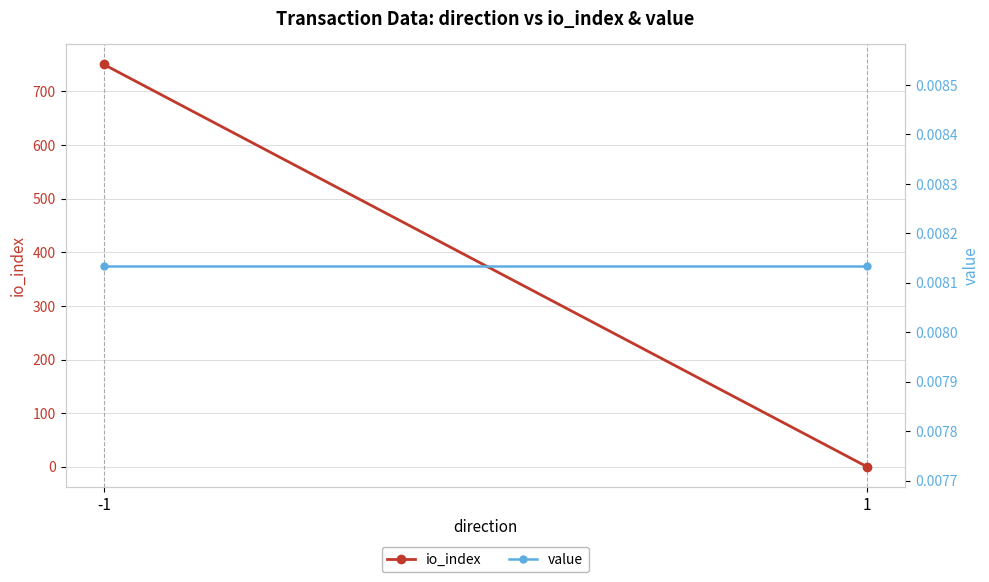

How many lines are shown in the chart?

2